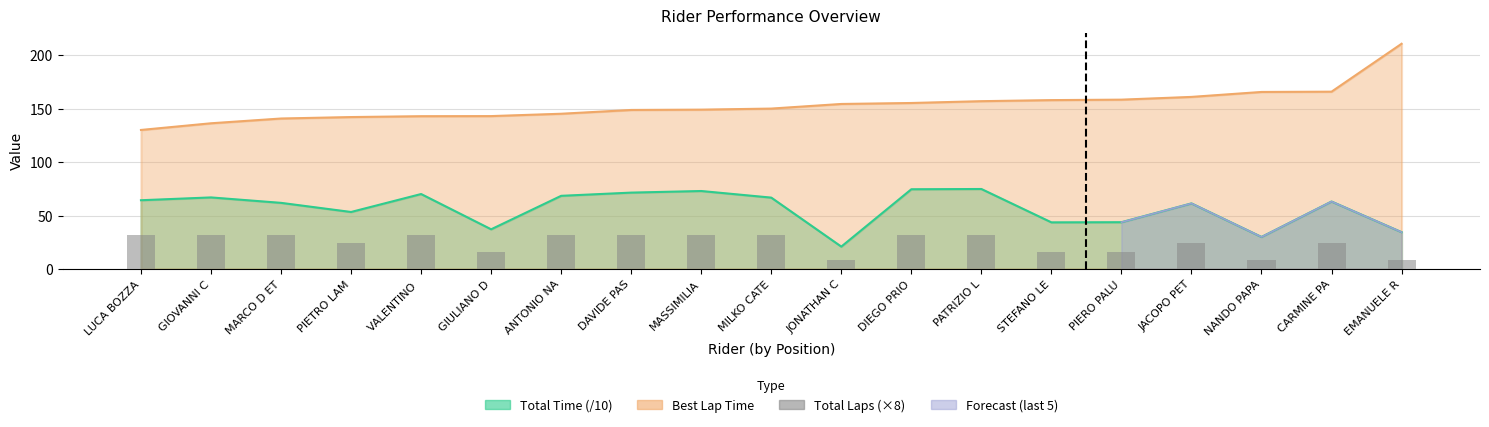

How many data points are less than 32?

9